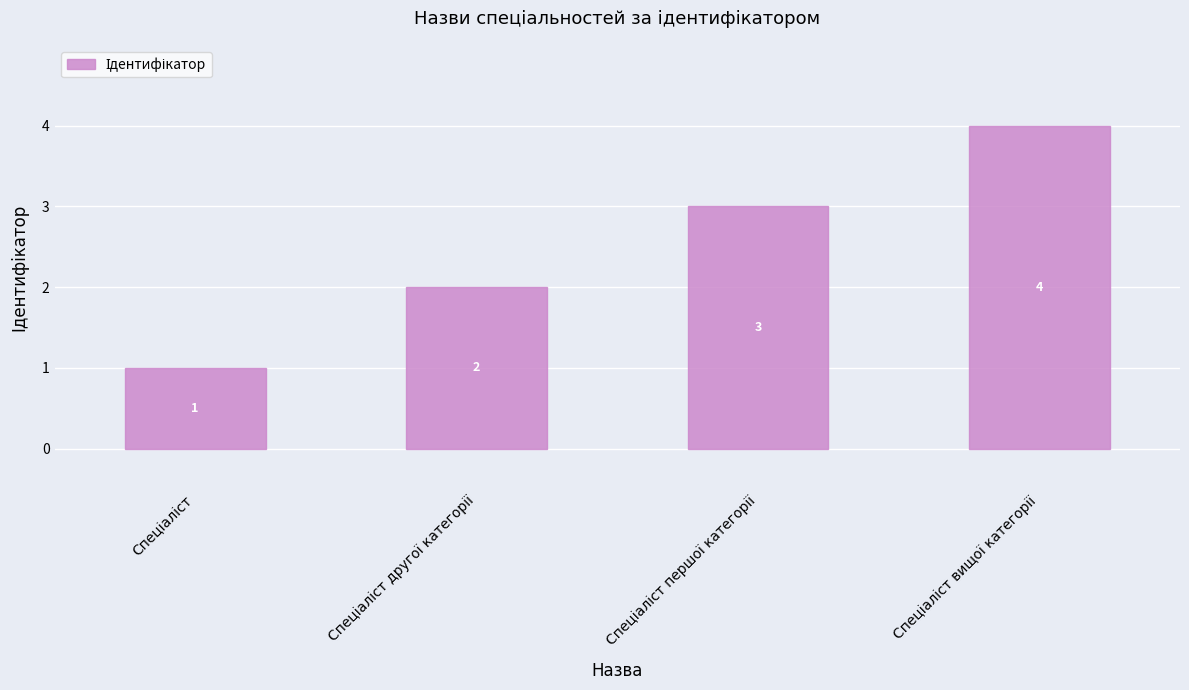

How many values are below 3?

2